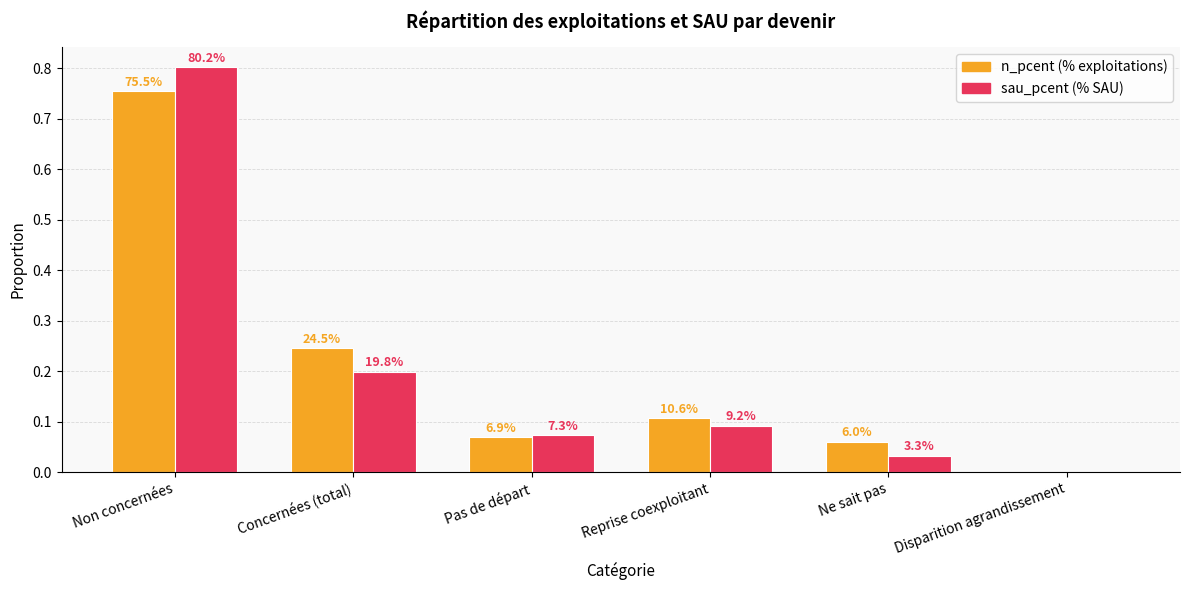

What is the label of the 1st bar from the right?

Disparition agrandissement